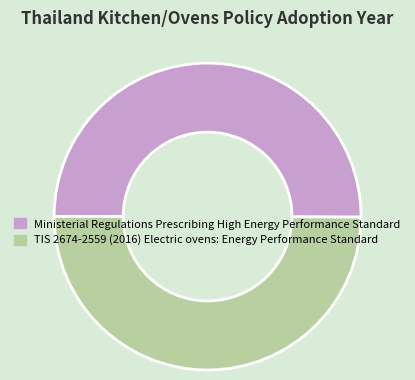

Is it true that Ministerial Regulations Prescribing High Energy Performance Standard is 50% of the pie?

True